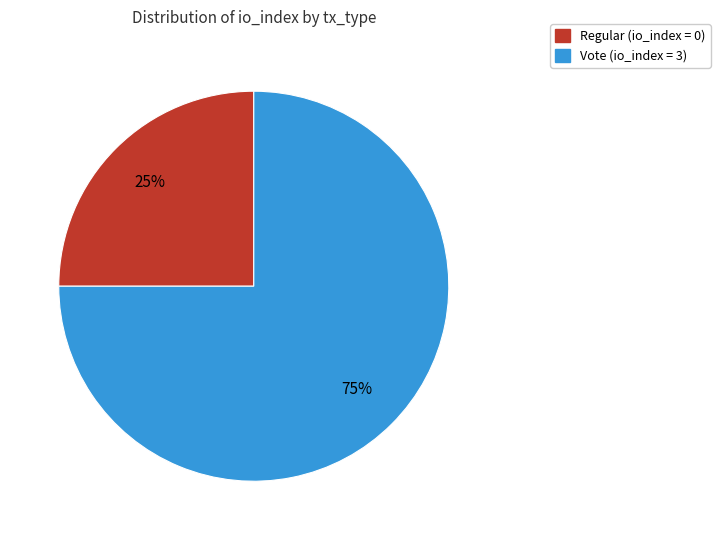

Is there a majority slice in this chart?

Yes